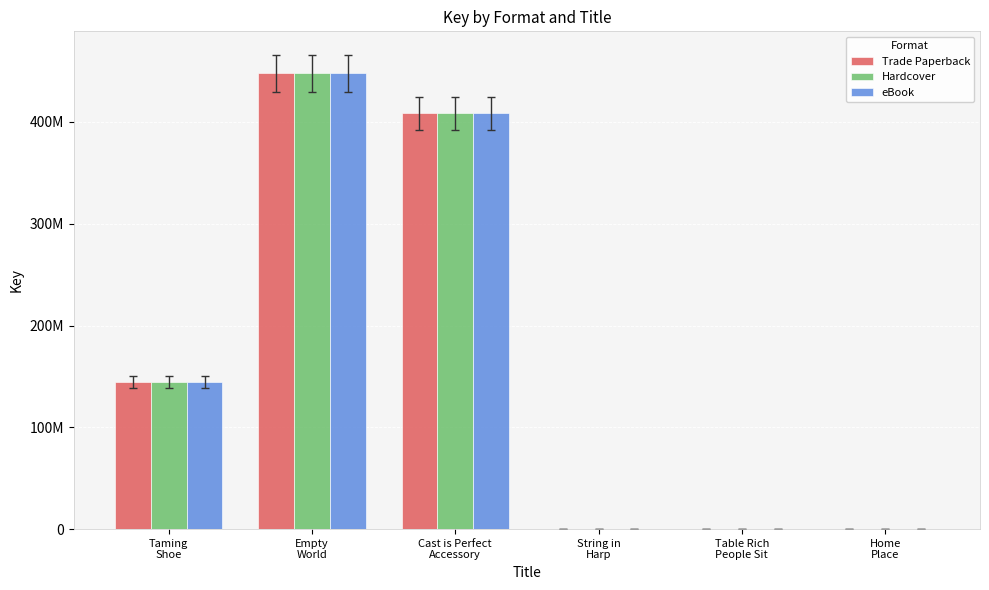

What is the total value across all series at Table Rich
People Sit?

659146